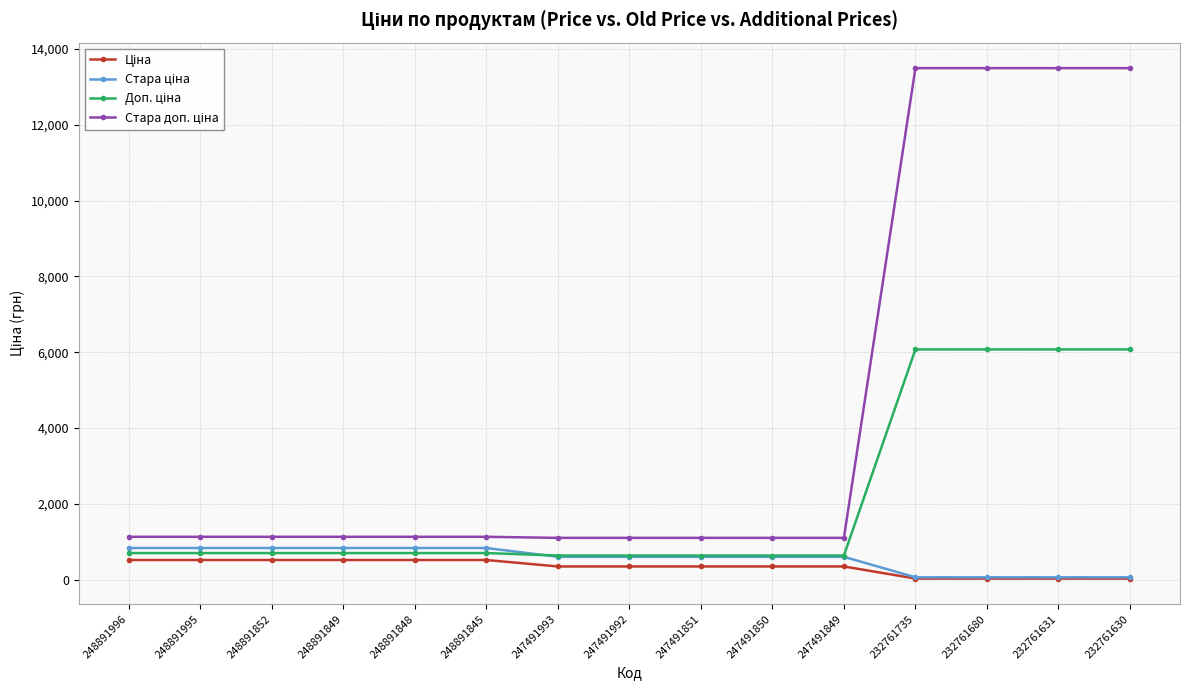

Does the chart have visible grid lines?

Yes